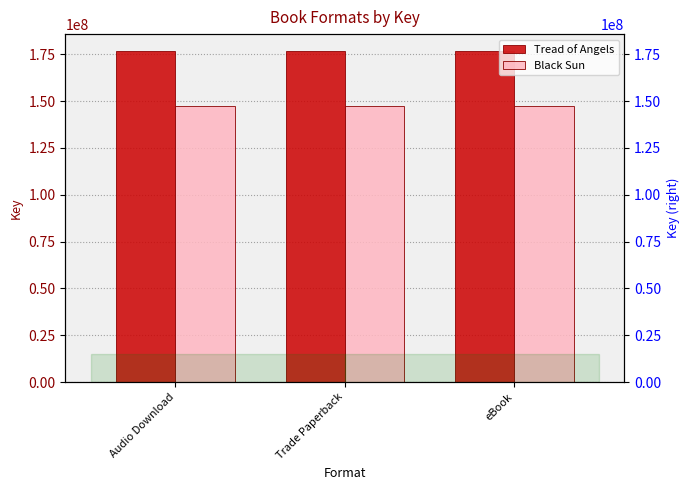

What are all the series names shown in the legend?

Tread of Angels, Black Sun